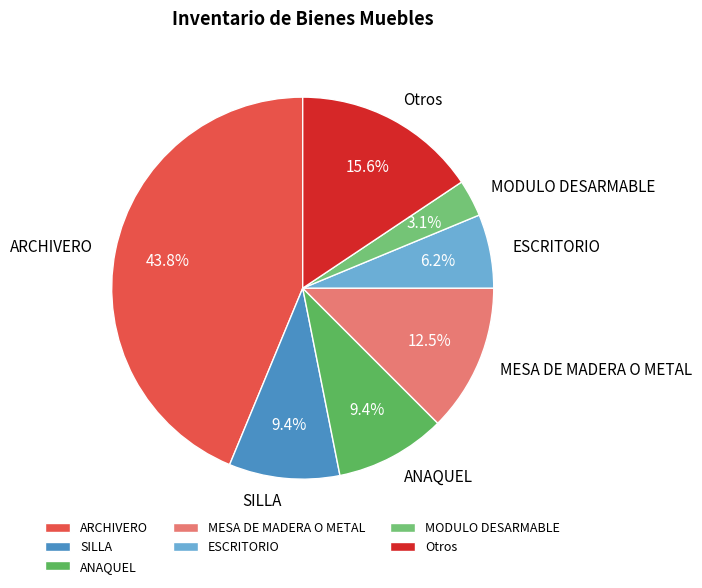

What is the ratio of the value at ARCHIVERO to the value at MESA DE MADERA O METAL?

3.5